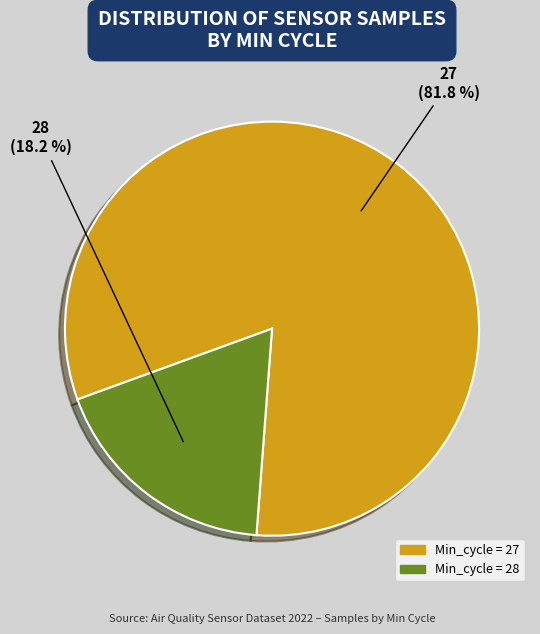

Does any single category account for the majority?

Yes